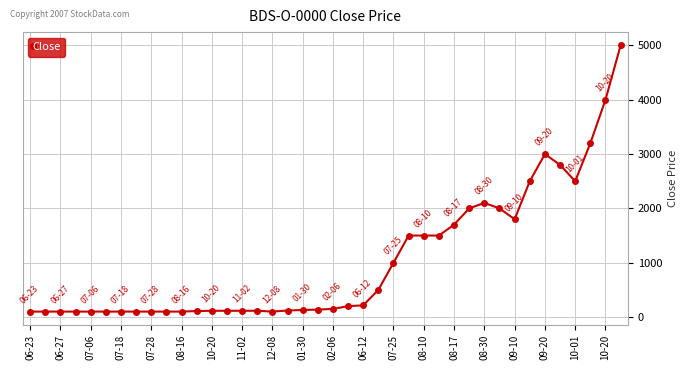

What is the greatest value displayed?

5000